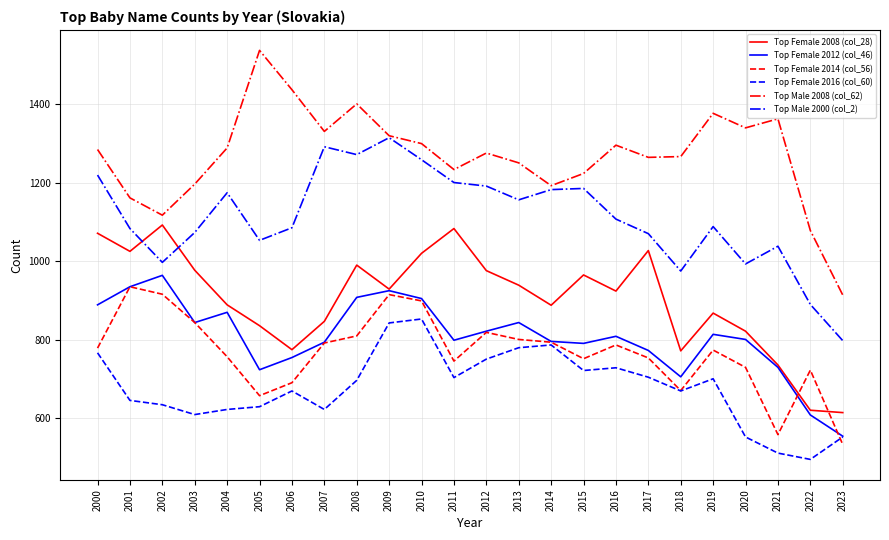

True or false: Top Female 2008 (col_28) has a value of 1020 at 2010.

True